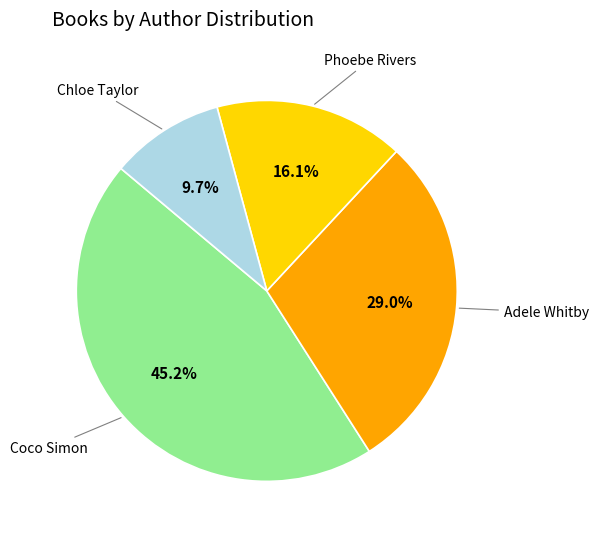

Does any single category account for the majority?

No